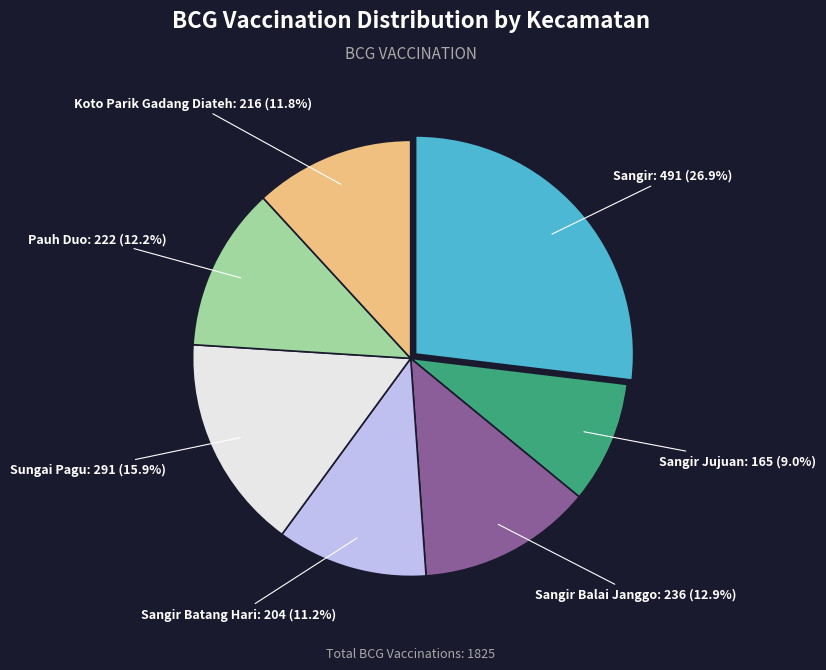

What percentage is NOT represented by Sangir Batang Hari?

88.8%